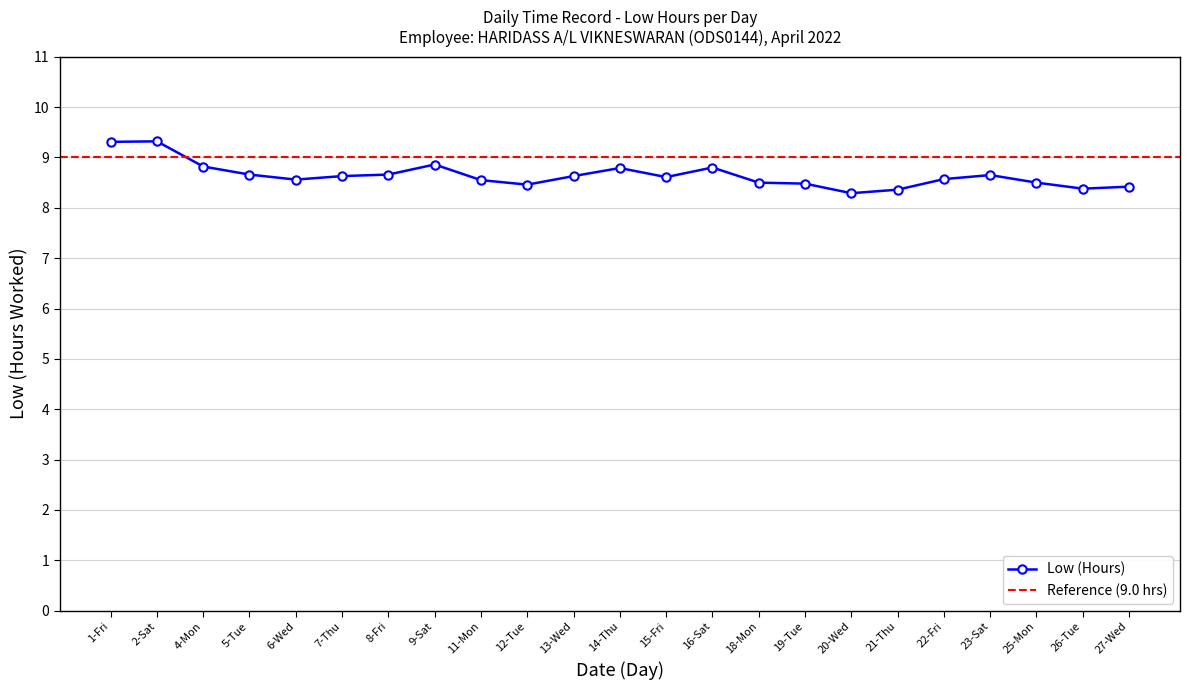

Reading left to right, transcribe all the data shown in this chart.

9.3	9.3	8.8	8.7	8.6	8.6	8.7	8.9	8.6	8.5	8.6	8.8	8.6	8.8	8.5	8.5	8.3	8.4	8.6	8.7	8.5	8.4	8.4